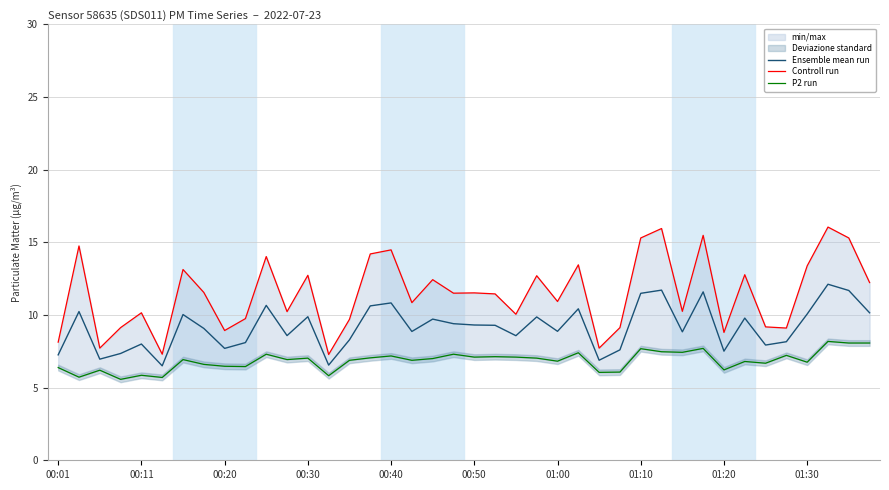

At how many categories does at least one series exceed 7?

40